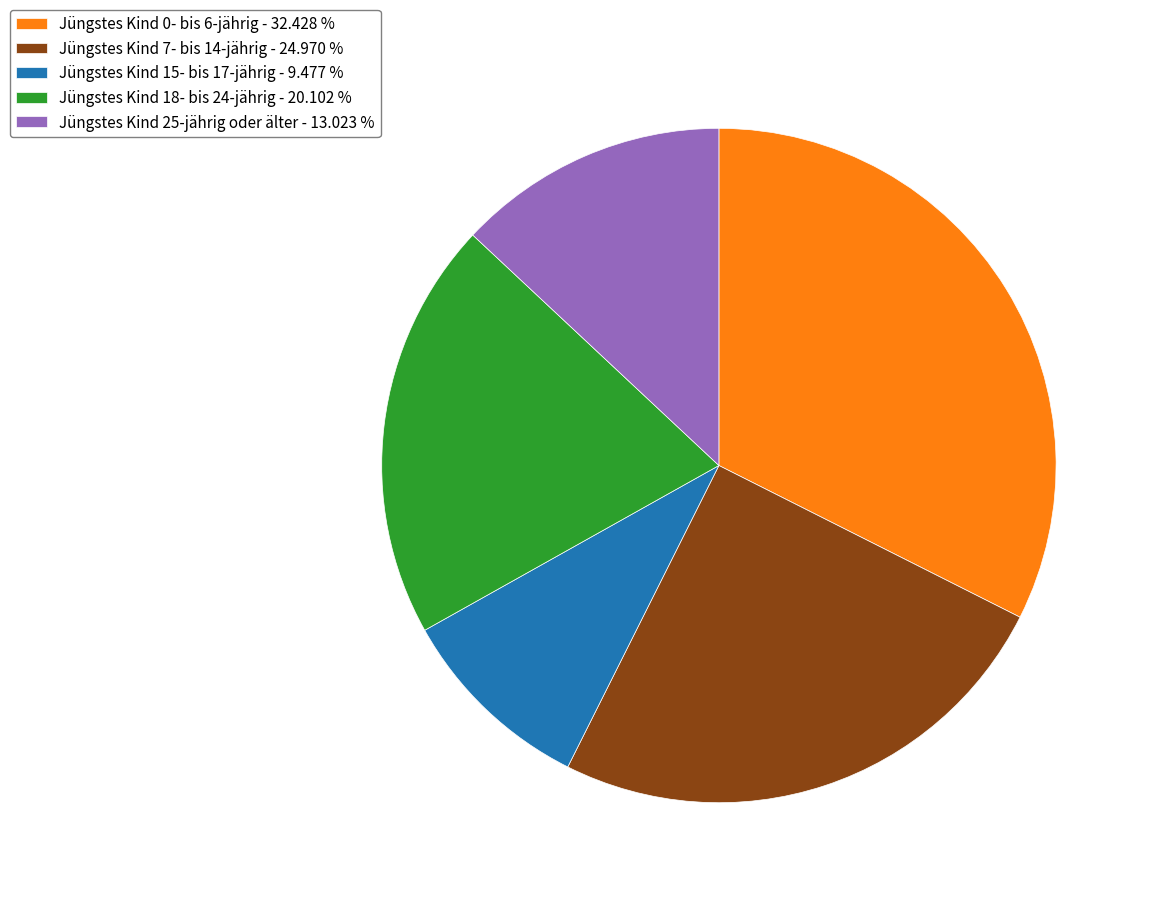

What is the largest slice in the pie chart?

Jüngstes Kind 0- bis 6-jährig